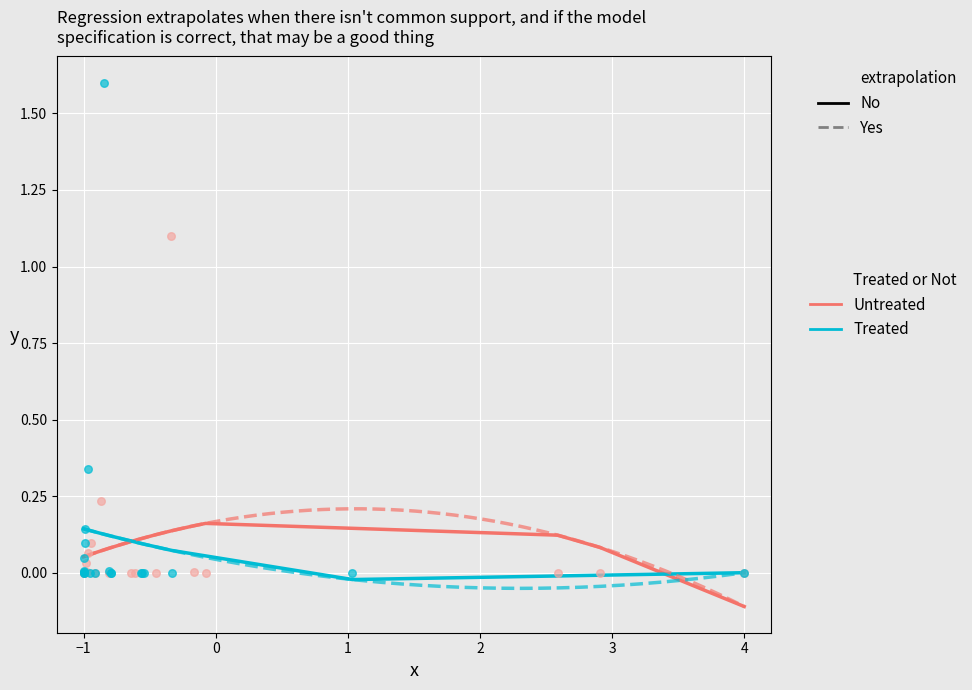

Which series reaches the maximum Y coordinate?

Treated